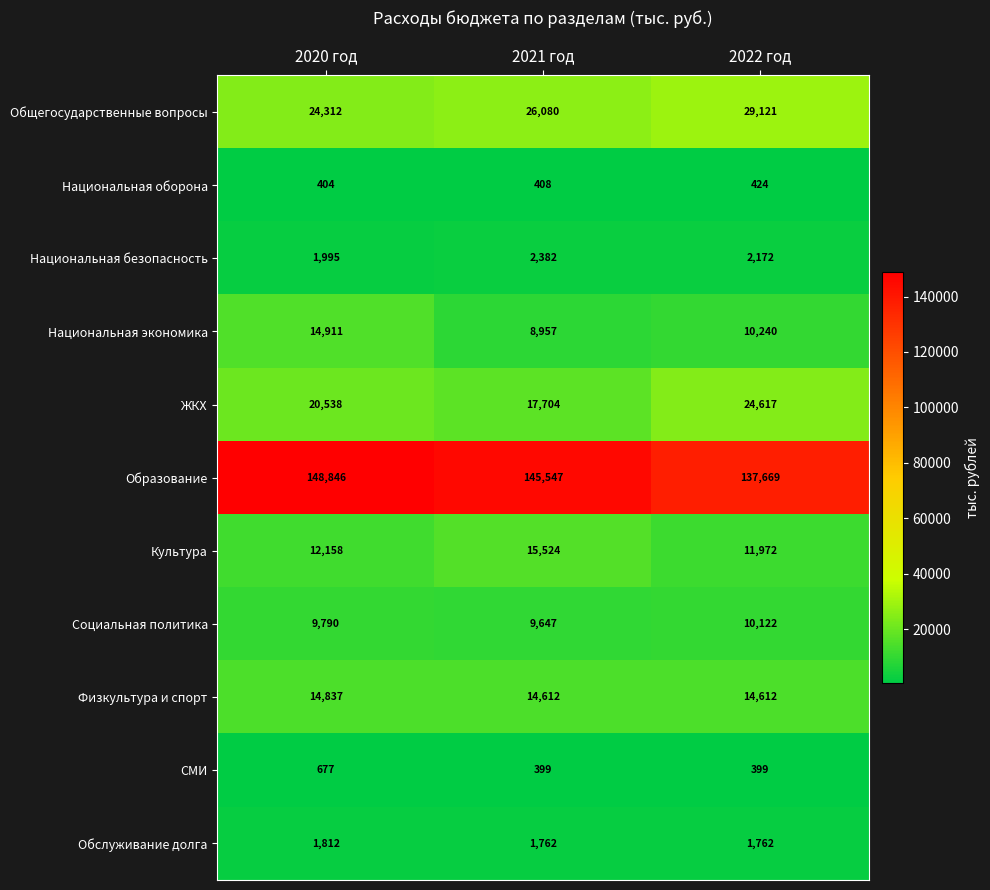

Which category has the lowest value in the Образование series?

2022 год